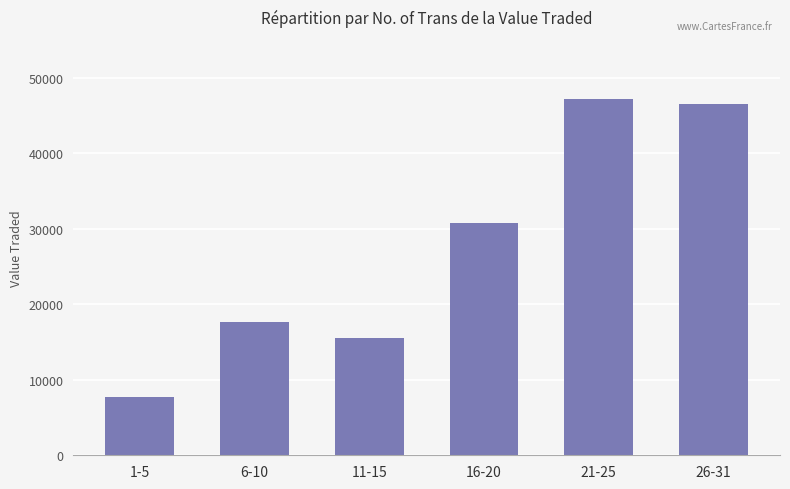

Reading right to left, list all the values displayed in this chart.

46502	47100	30749	15460	17674	7726